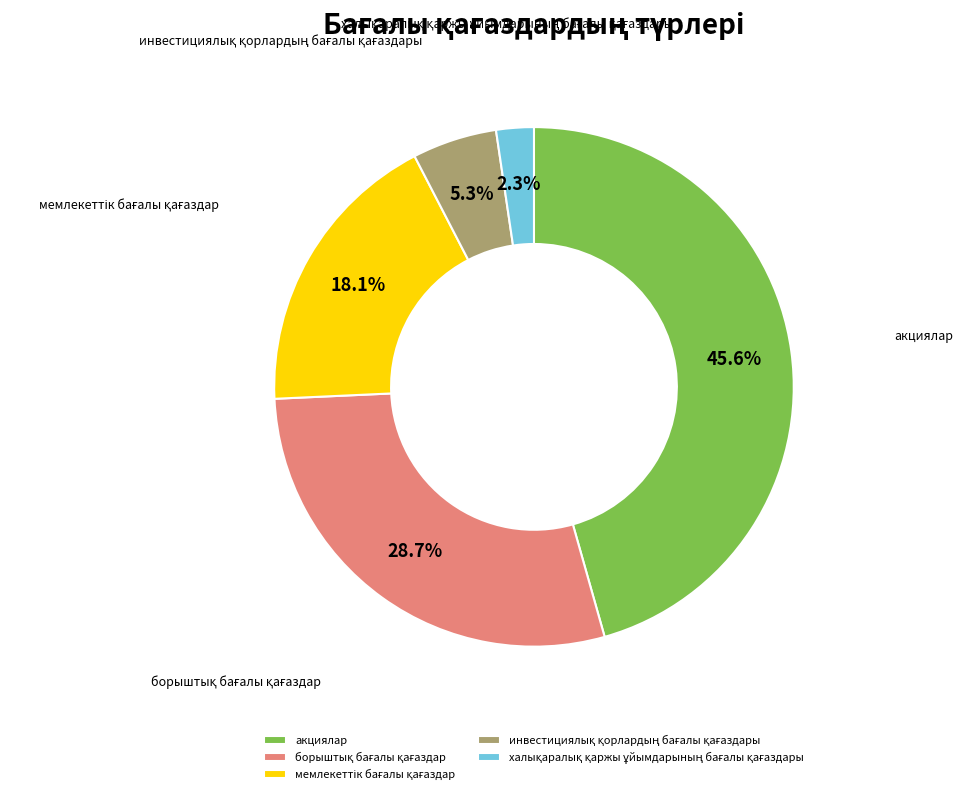

How many segments does this pie chart have?

5